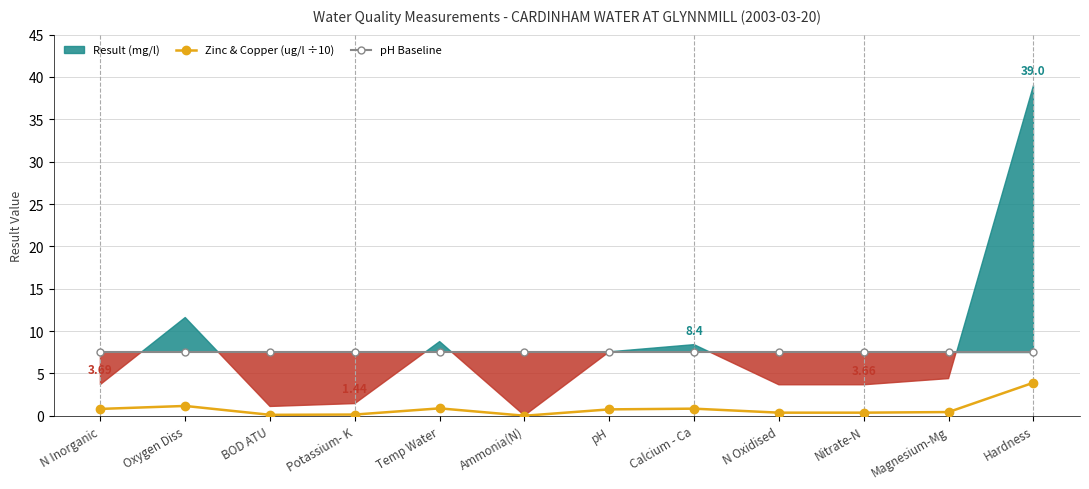

The pH Baseline series shows 7.5 at N Inorganic. True or false?

True